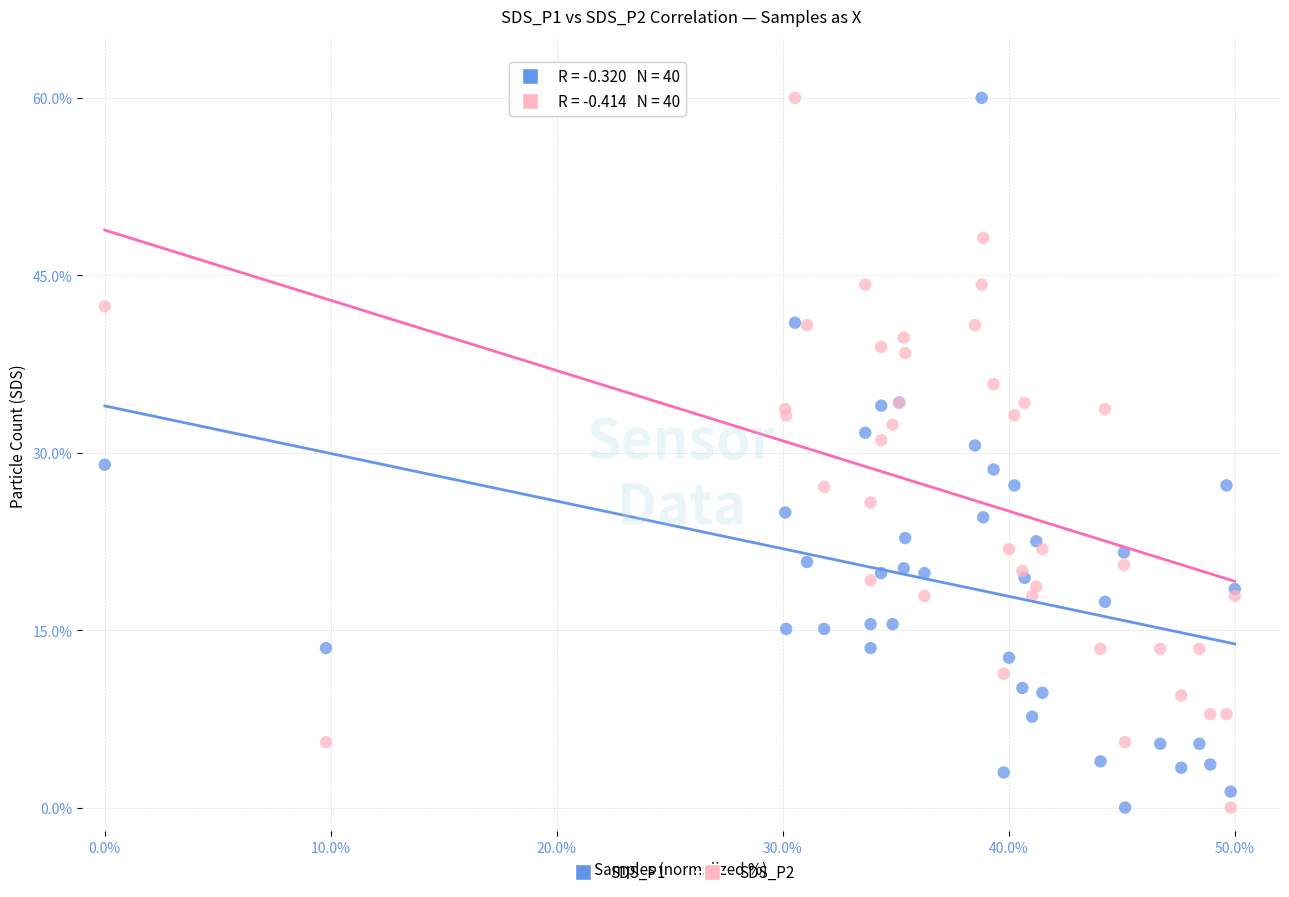

What is the X range (max minus min) for the scatter plot?

50.0